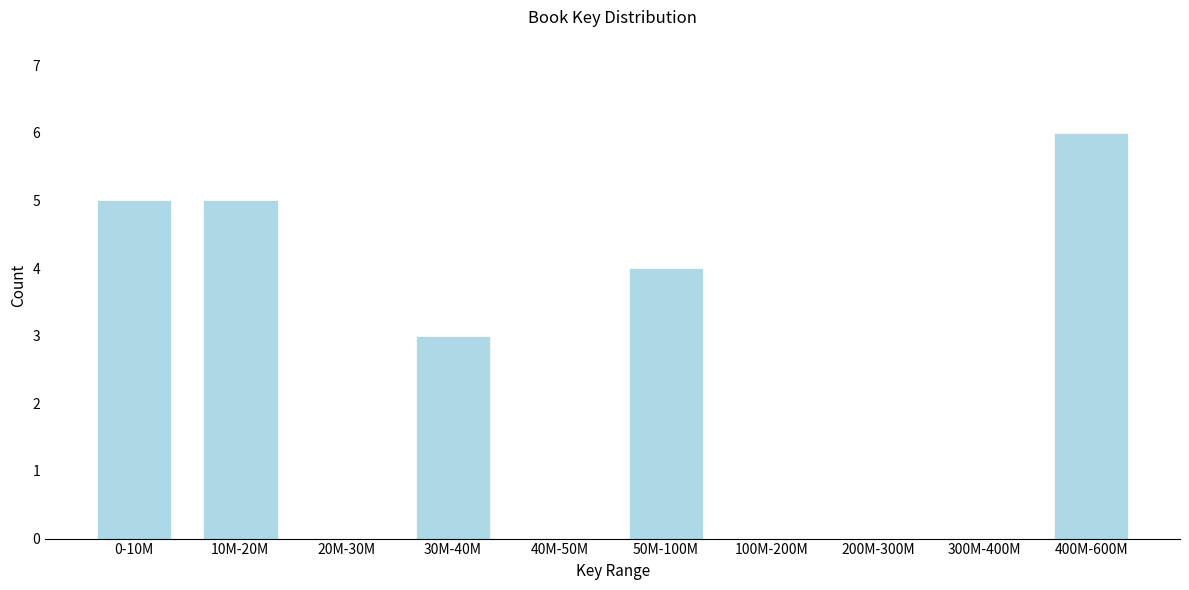

Reading left to right, extract all data points from this chart.

0-10M=5	10M-20M=5	20M-30M=0	30M-40M=3	40M-50M=0	50M-100M=4	100M-200M=0	200M-300M=0	300M-400M=0	400M-600M=6